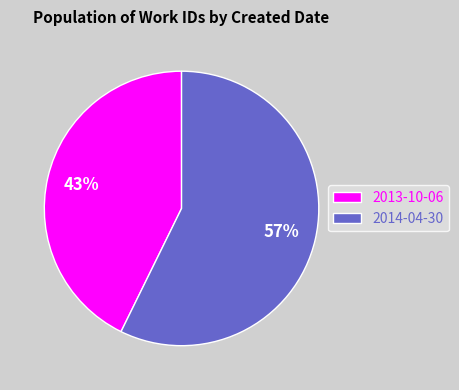

What percentage is the 2014-04-30 slice, to the nearest percent?

57%